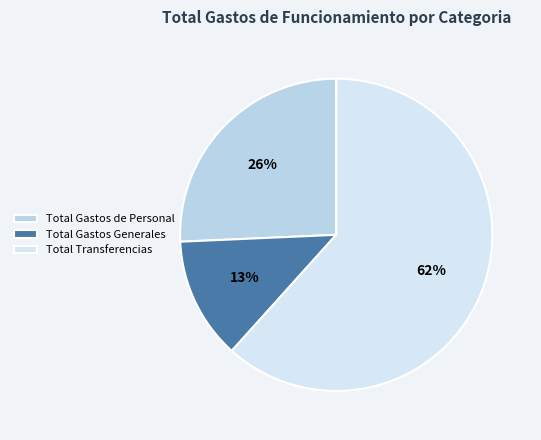

To the nearest percent, what is the difference between the Total Gastos Generales and Total Transferencias slice percentages?

49%